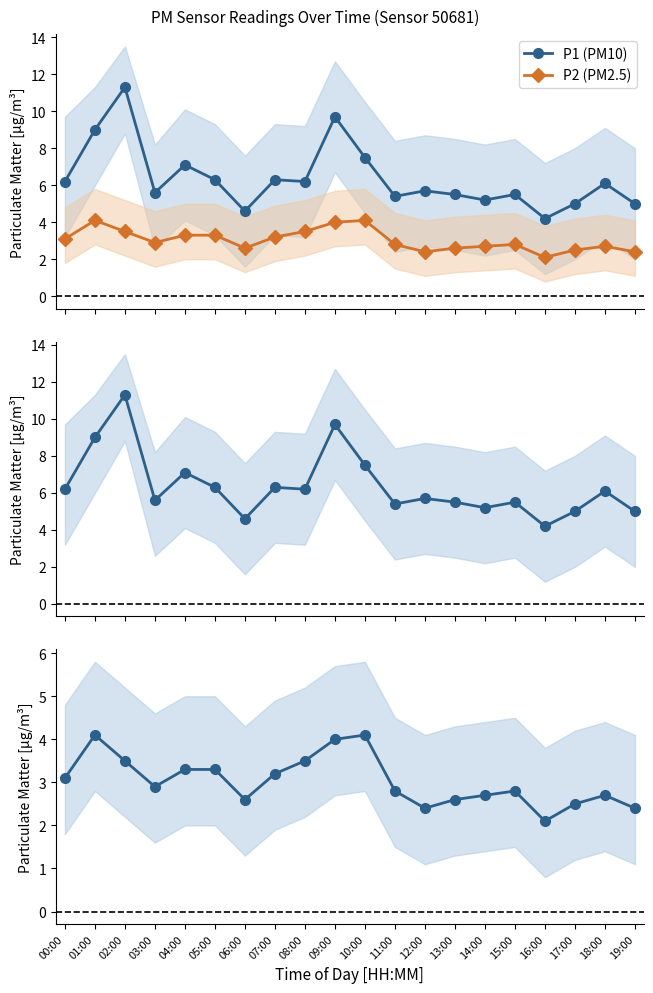

At which label does P2 (PM2.5) reach its peak?

01:00